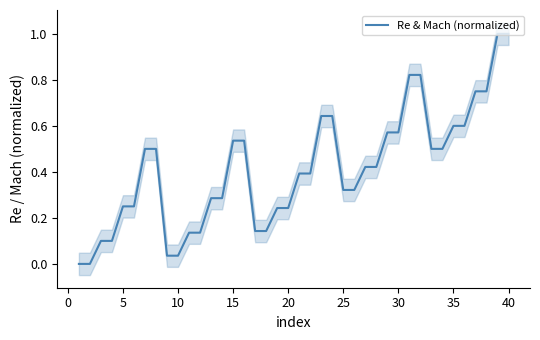

What is the maximum value for Re & Mach (normalized)?

1.0